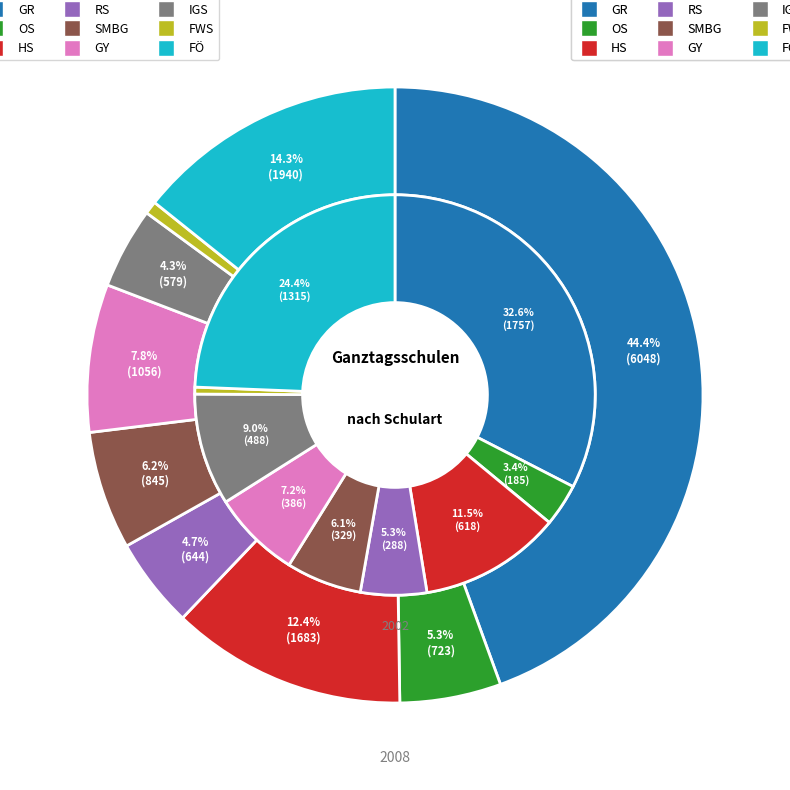

Do HS and FWS together represent more than half of the pie?

No